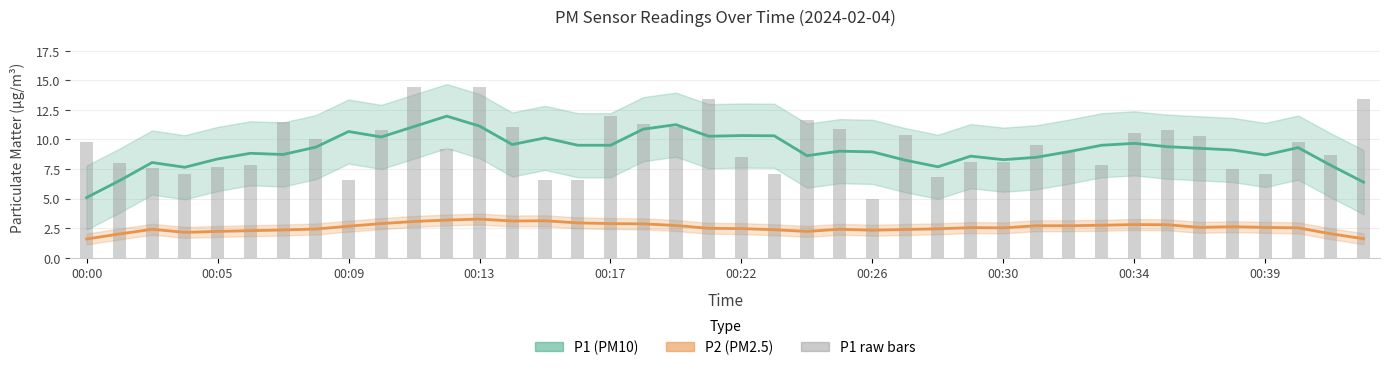

What is the difference between the maximum and second lowest values in the P2 (PM2.5) series?

1.7